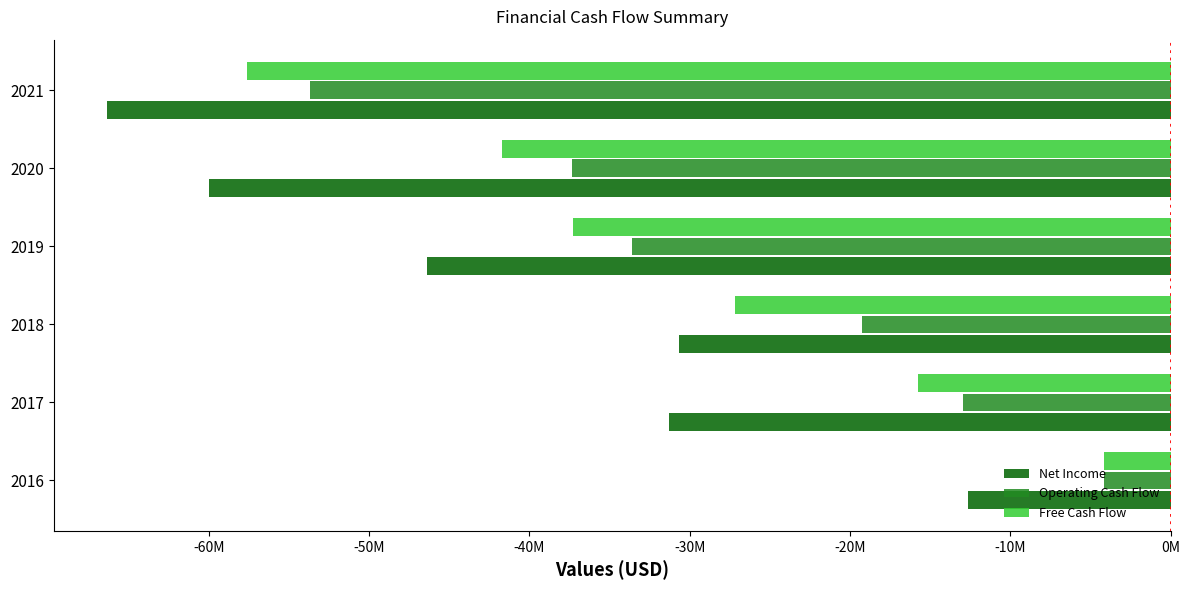

Reading right to left, what are all the values shown in this chart?

Net Income: -66370000	-60015000	-46389000	-30662000	-31288000	-12654000
Operating Cash Flow: -53667000	-37319000	-33581000	-19244000	-12948000	-4129000
Free Cash Flow: -57653000	-41731000	-37276000	-27189000	-15747000	-4129000